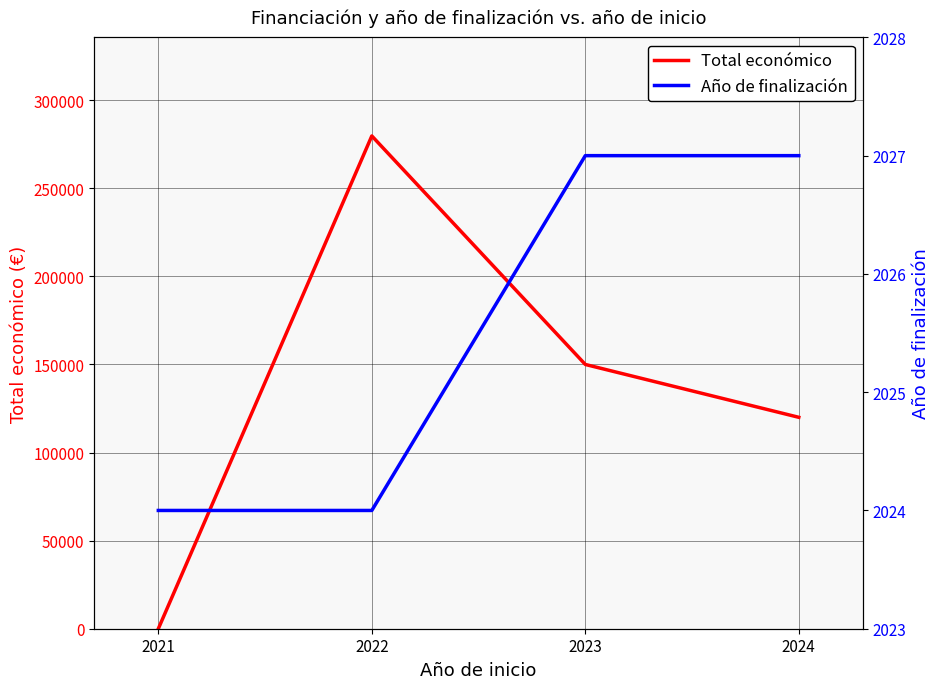

How many values in Total económico are above zero?

3